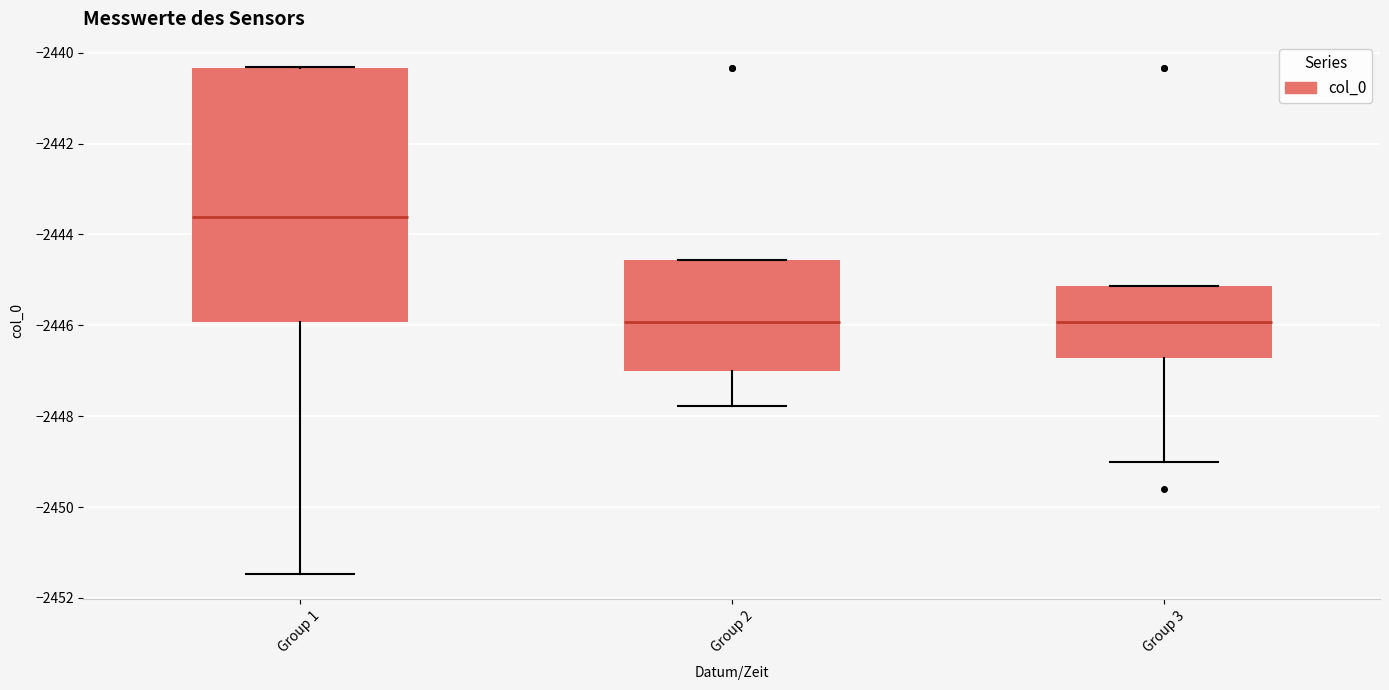

Reading left to right, transcribe this box plot: for each box, give where its median line is, the range the box spans, and where its two whiskers end, as read against the y-axis. The values are not printed on the chart, so give them approximately, as read against the axis.

Group 1: median -2443.6, box -2446.0 to -2440.4, whiskers -2451.4 to -2440.4
Group 2: median -2446.0, box -2447.0 to -2444.6, whiskers -2447.8 to -2444.6
Group 3: median -2446.0, box -2446.8 to -2445.2, whiskers -2449.0 to -2445.2